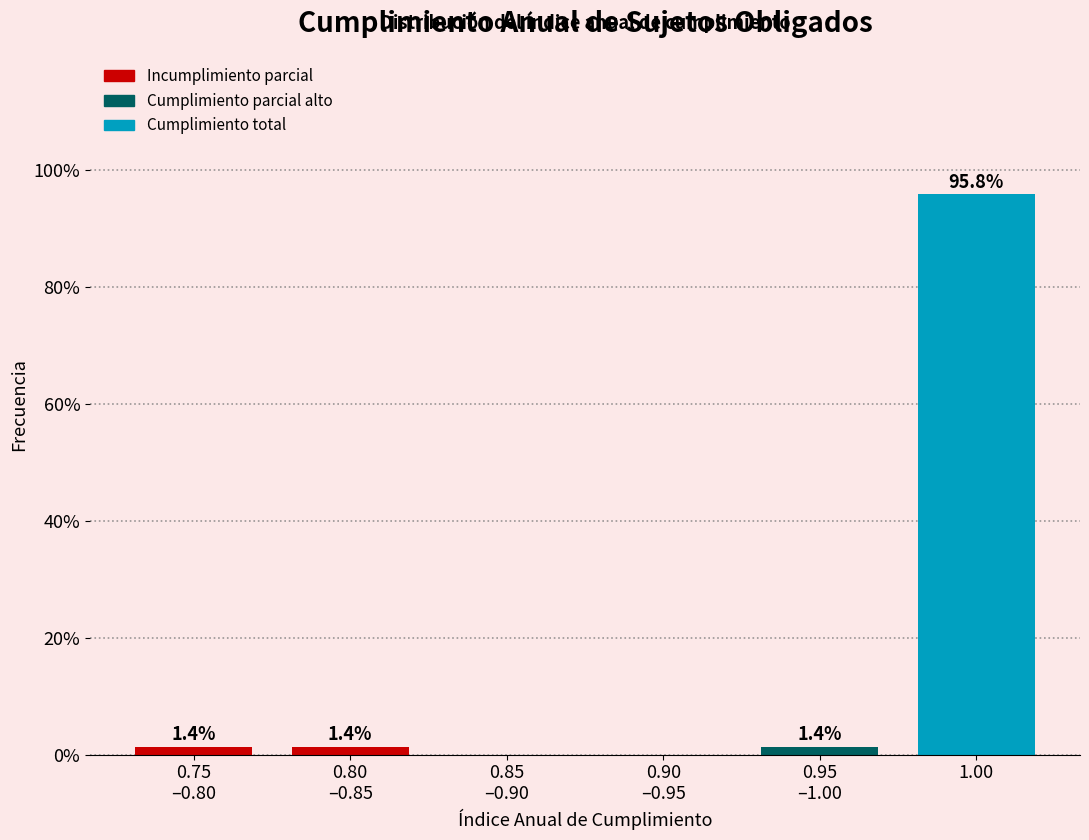

What is the sum of all values?

100.0